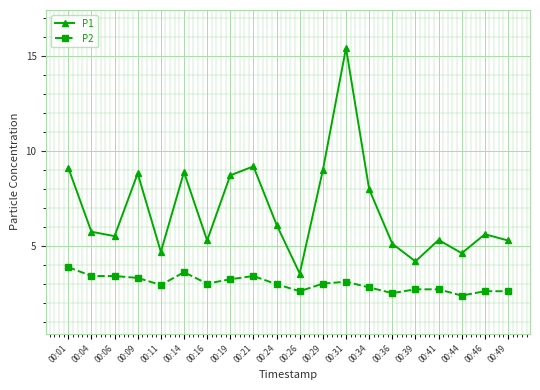

True or false: P1 and P2 intersect in this chart.

False